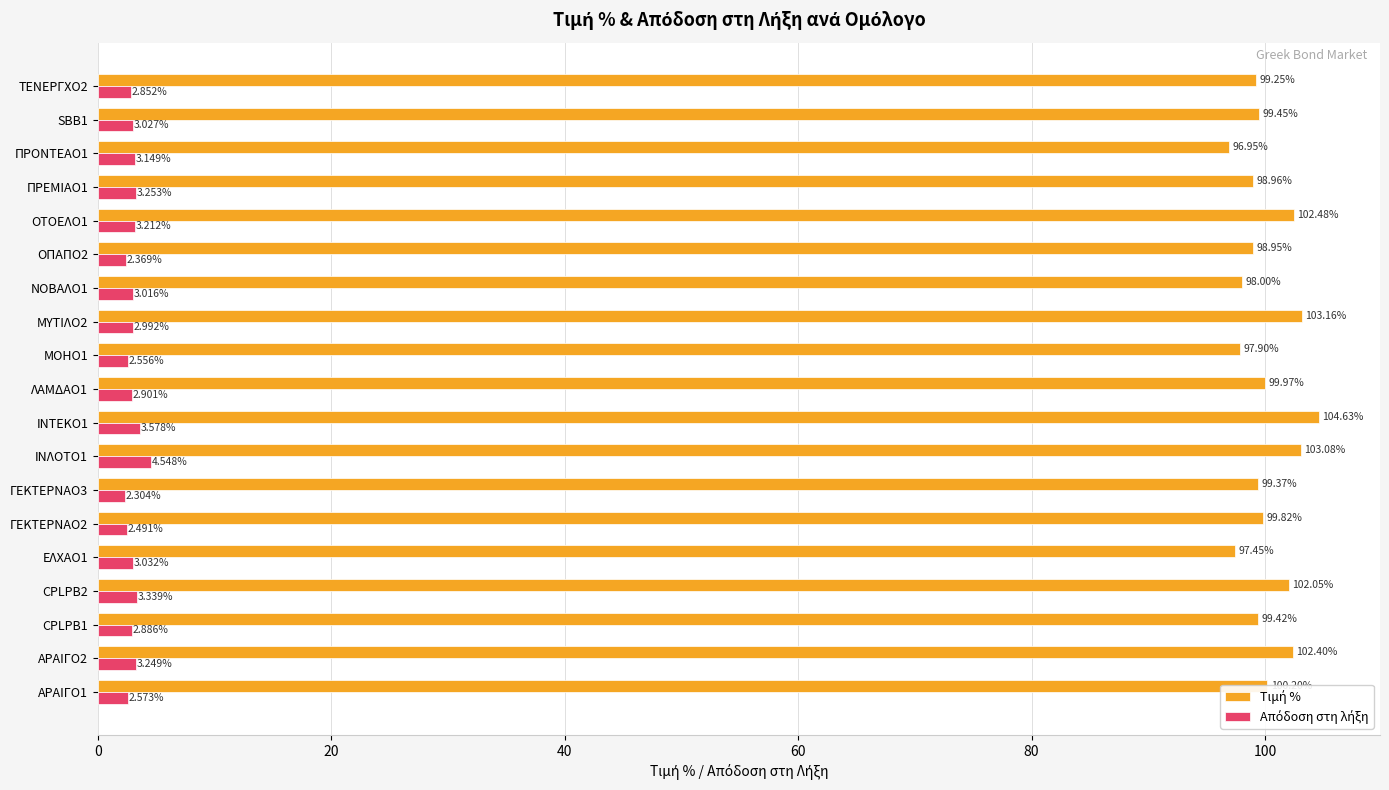

At which category is the sum across all series the highest?

ΙΝΤΕΚΟ1